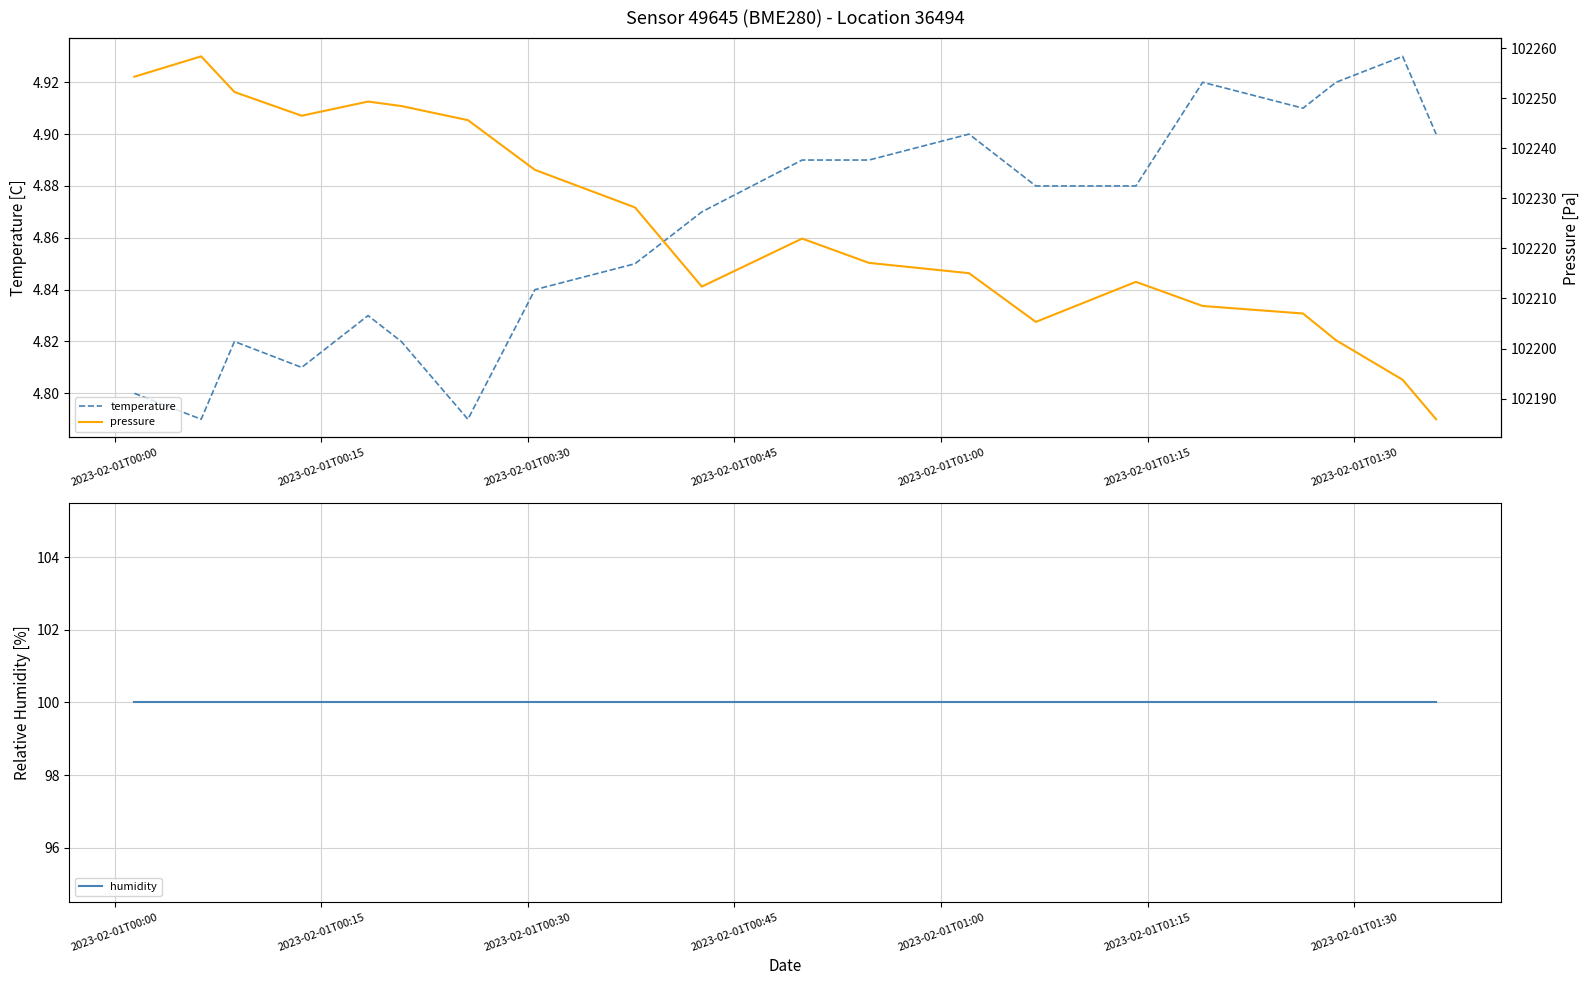

How many distinct data groups are displayed?

3